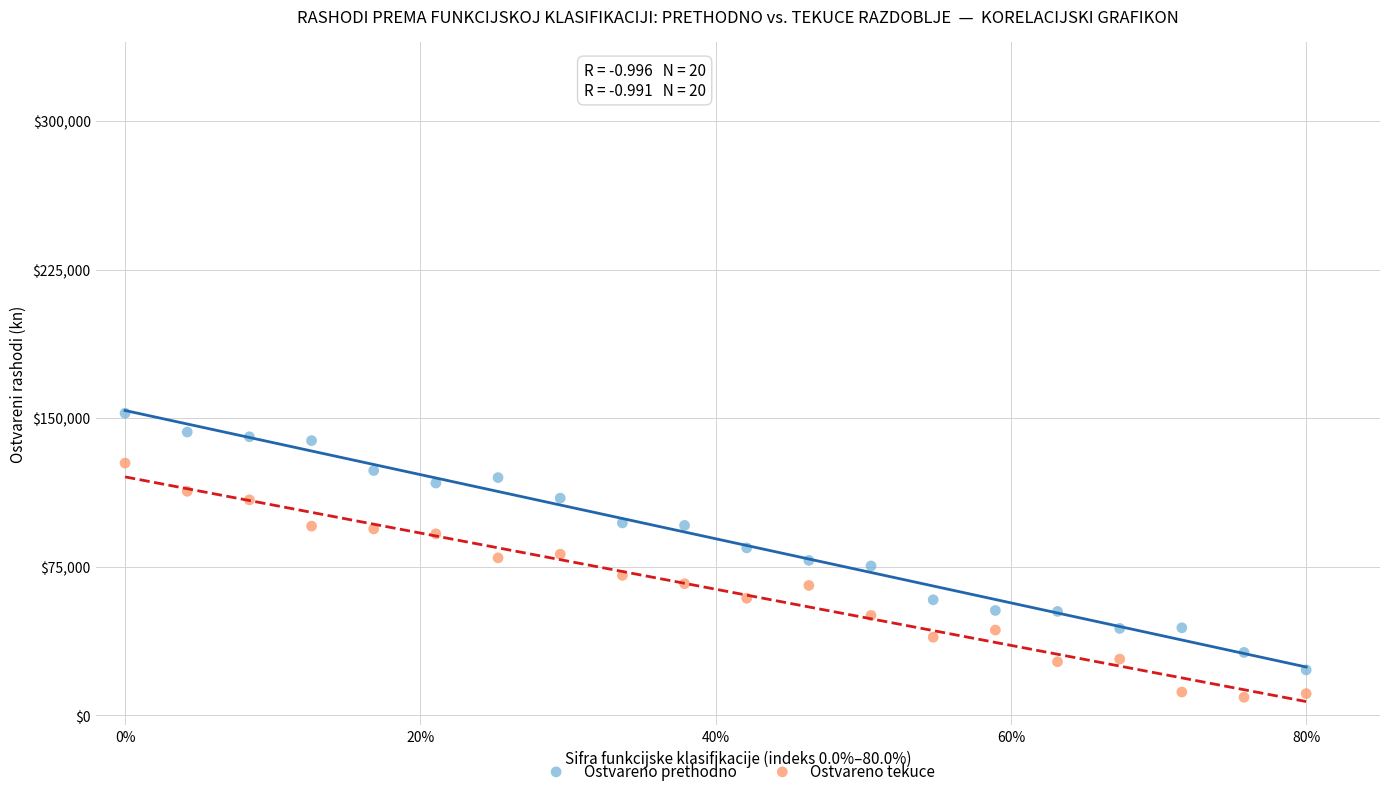

Which series contains the lowest Y value?

Ostvareno tekuce